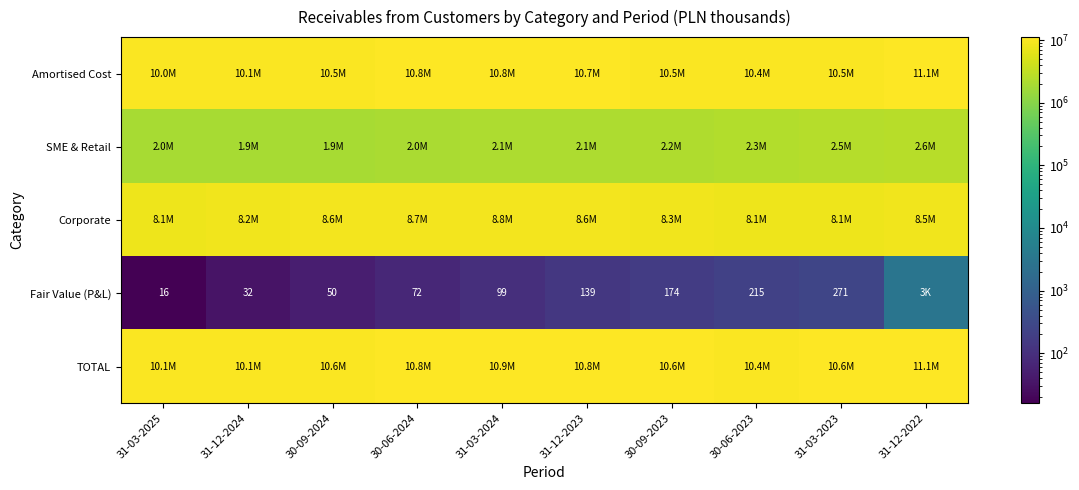

What is the sum of the Fair Value (P&L) values at 31-12-2023 and 30-09-2023?

313